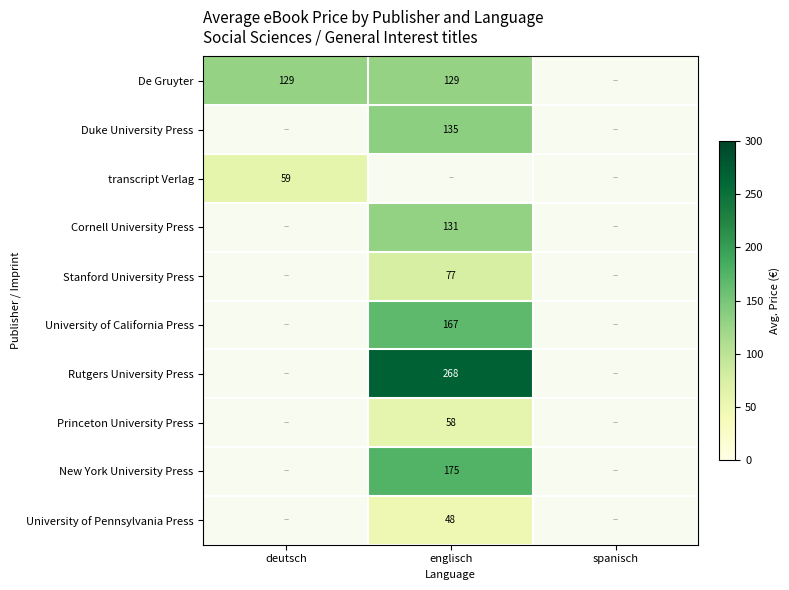

At how many categories does at least one series exceed 145?

1